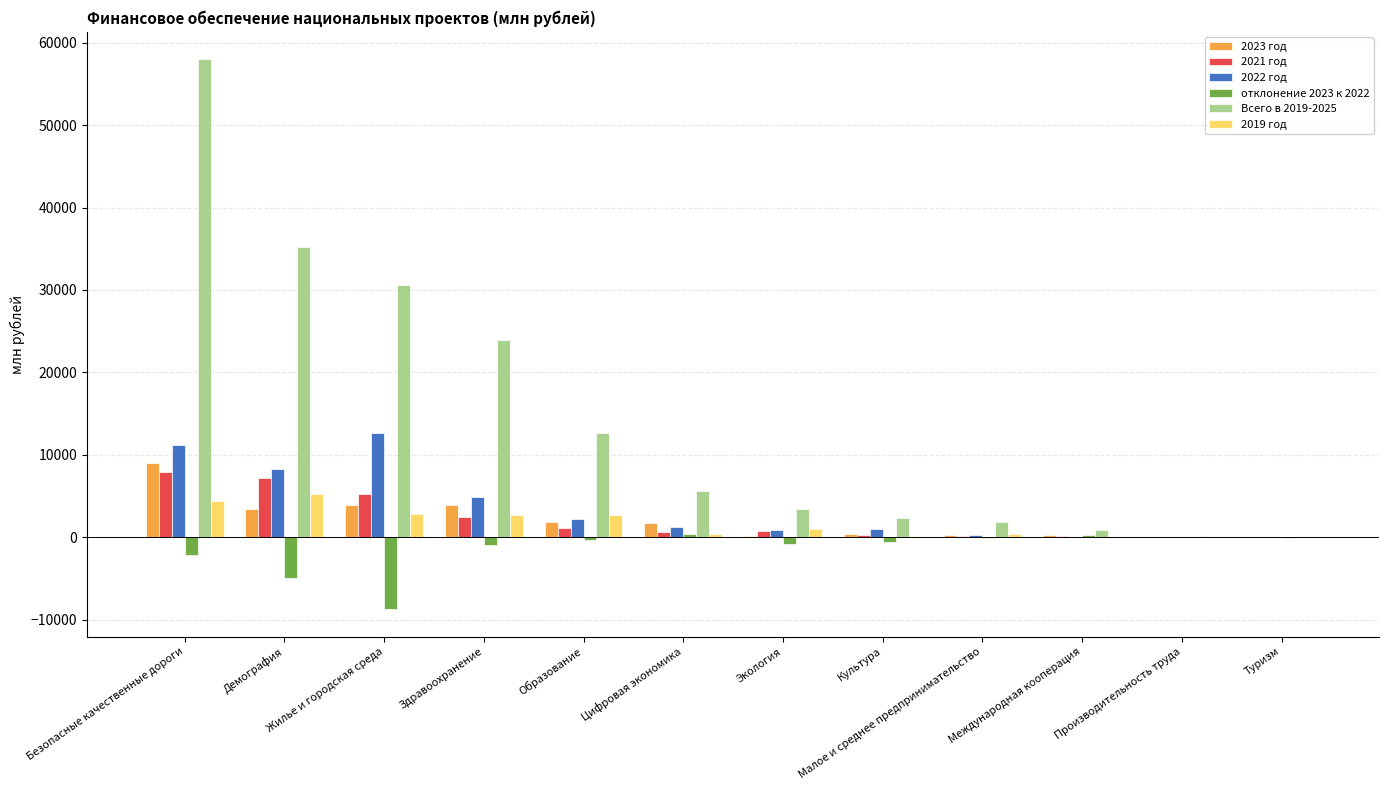

The Всего в 2019-2025 series shows 11562.8 at Демография. True or false?

False